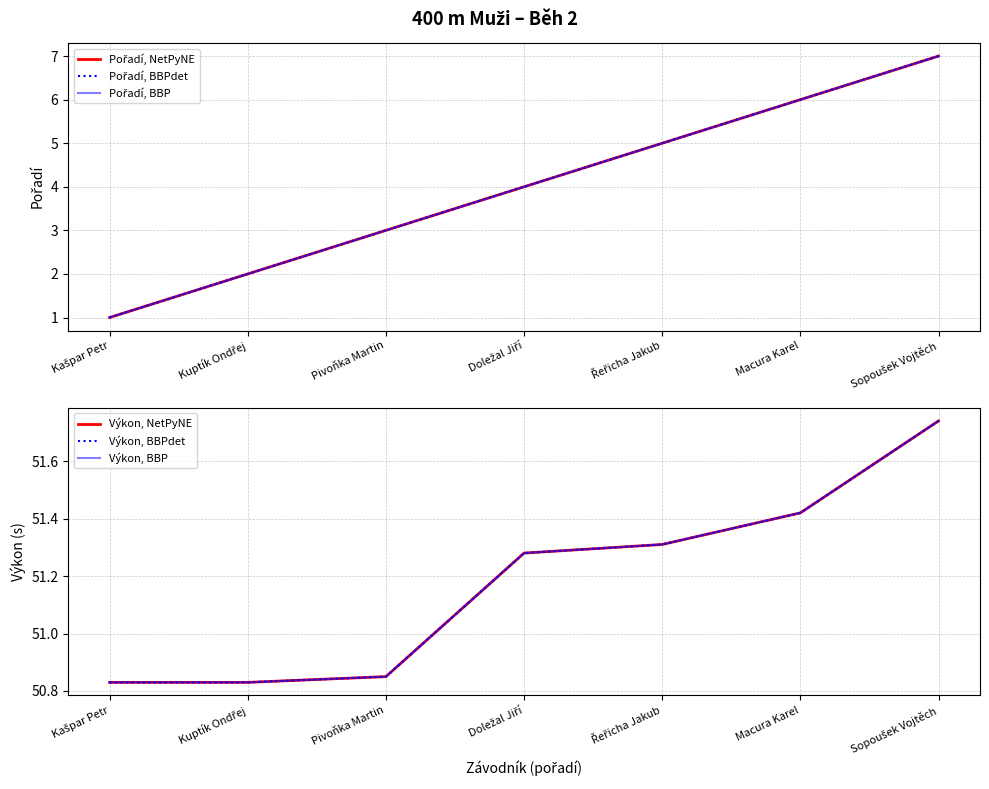

At how many categories does at least one series exceed 3?

7